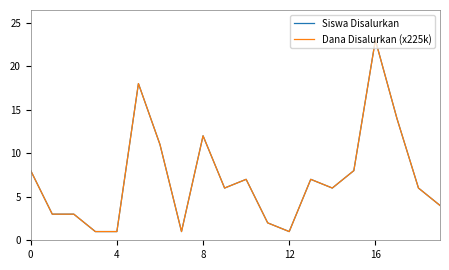

What is the difference between the maximum and minimum values in the Siswa Disalurkan series?

22